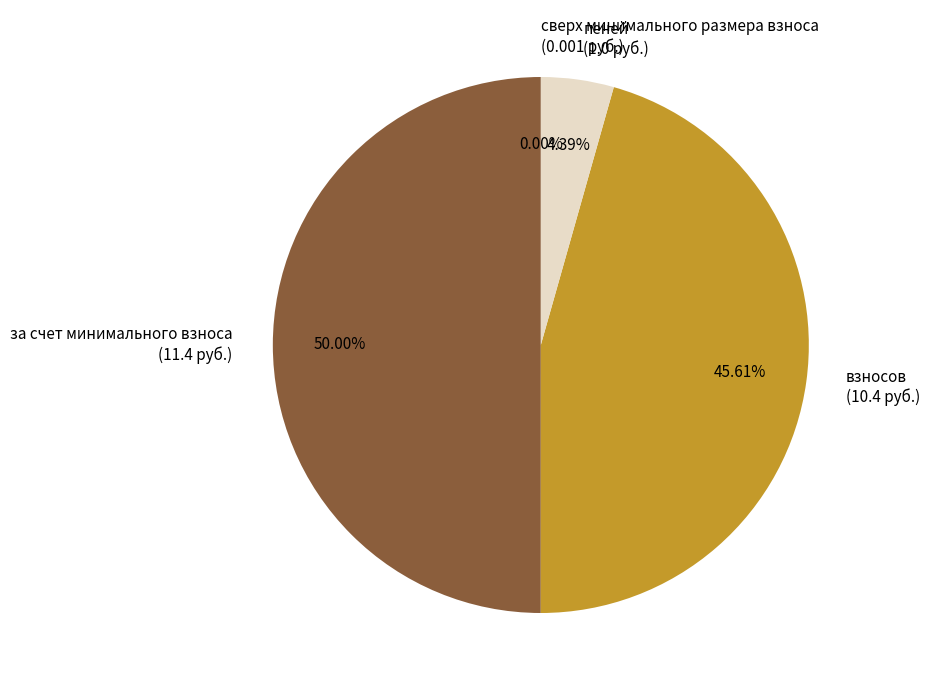

Does взносов (10.4 руб.) account for over 50% of the chart?

No